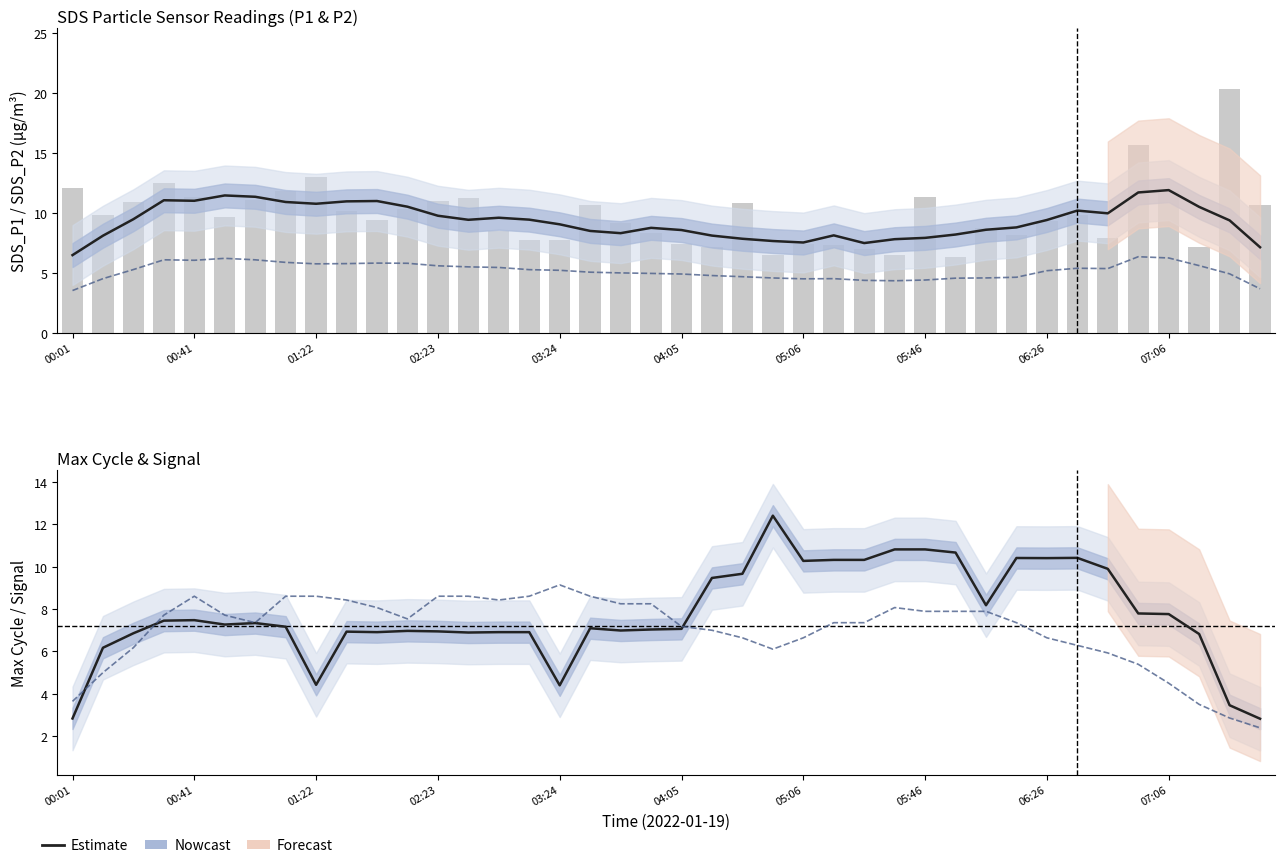

The SDS_P1 (raw bar) series shows 19.2 at 13. True or false?

False